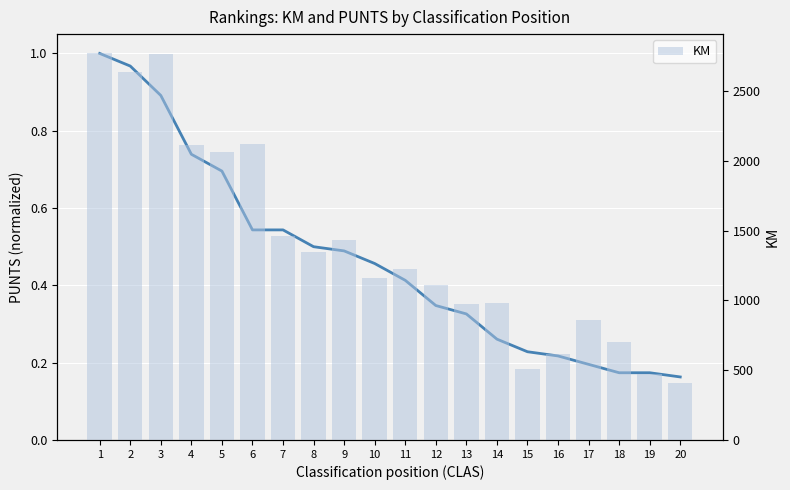

What is the spread (max minus min) of values at 5?

2064.3